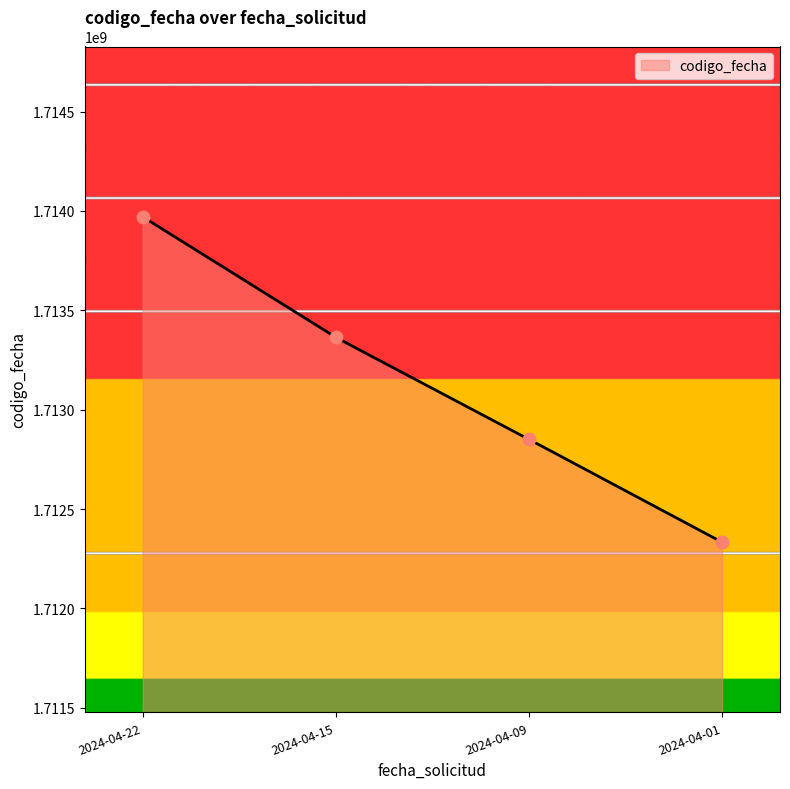

What is the change in value from 2024-04-15 to 2024-04-09?

-512899